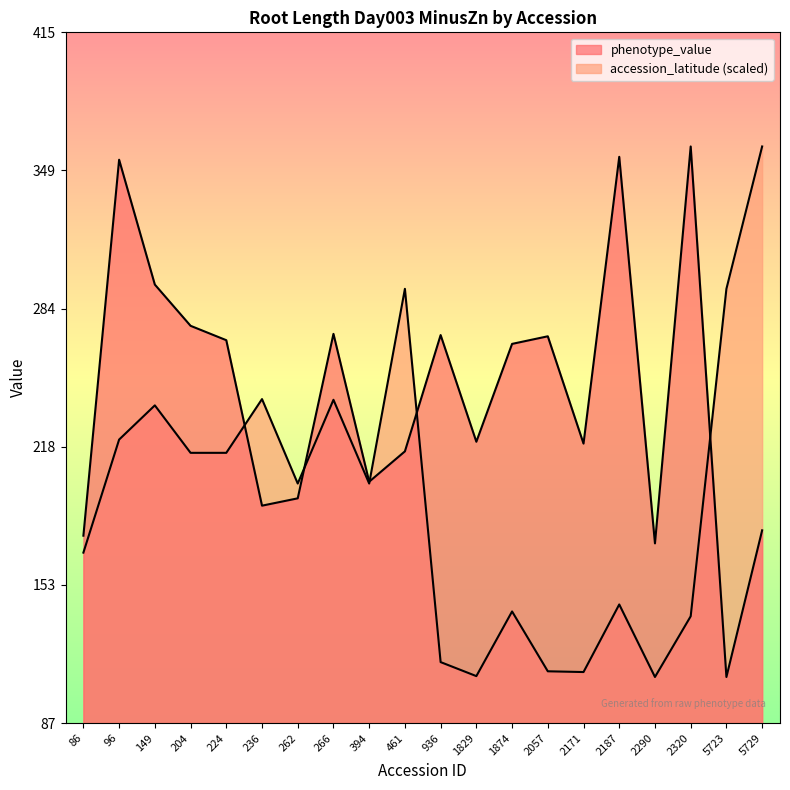

Which series has the largest total across all categories?

phenotype_value